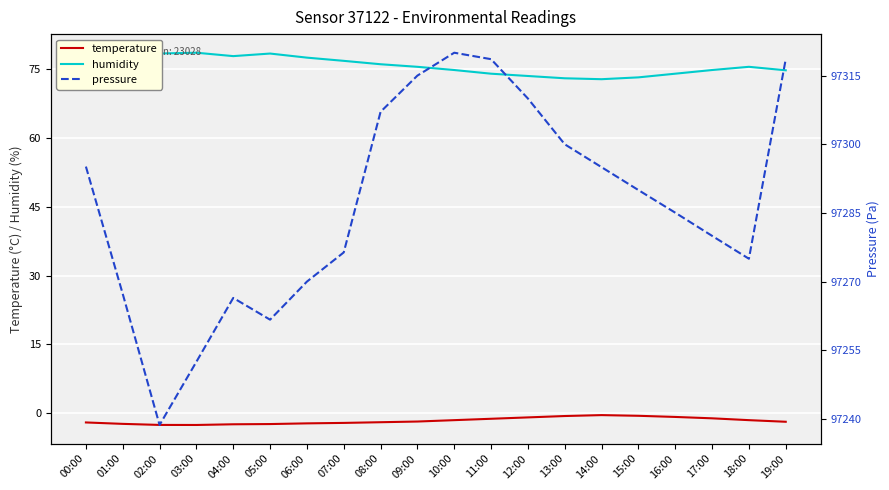

Is this an area chart (filled region under the line)?

No